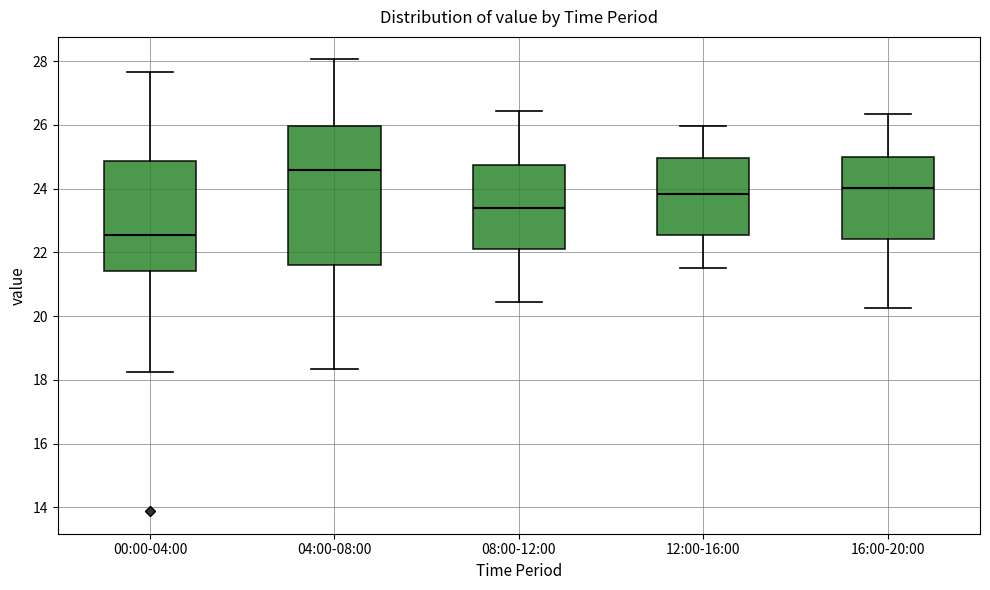

Which box's median line is the lowest?

00:00-04:00